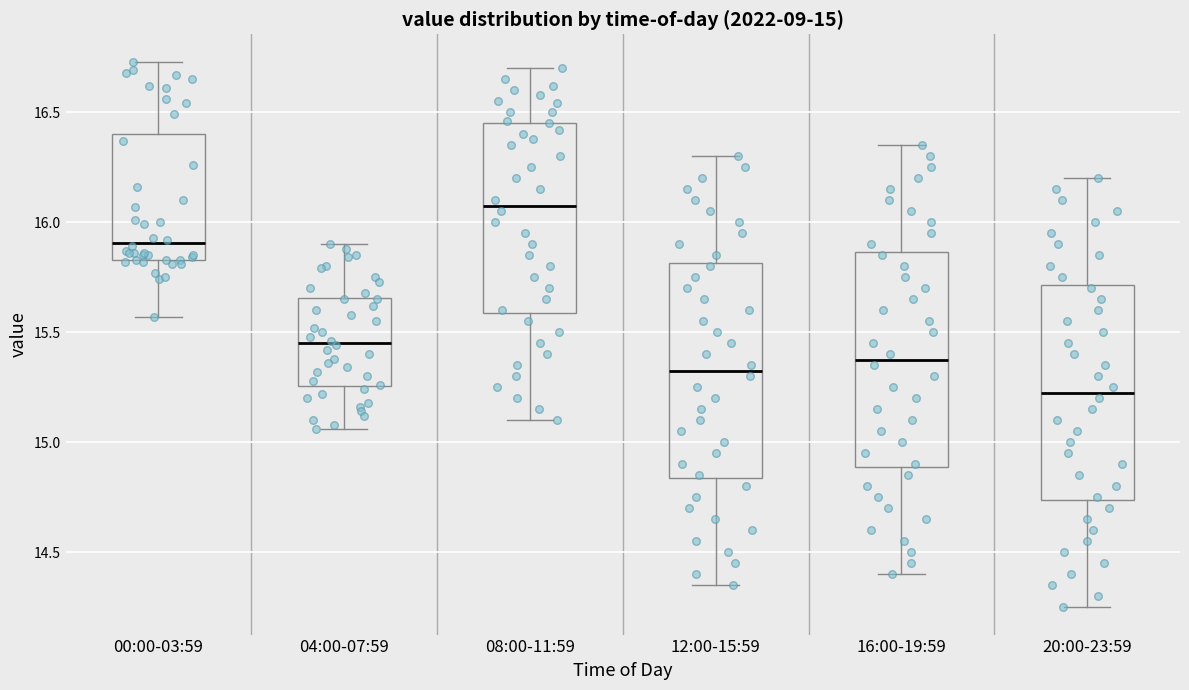

Which box's median line is the lowest?

20:00-23:59